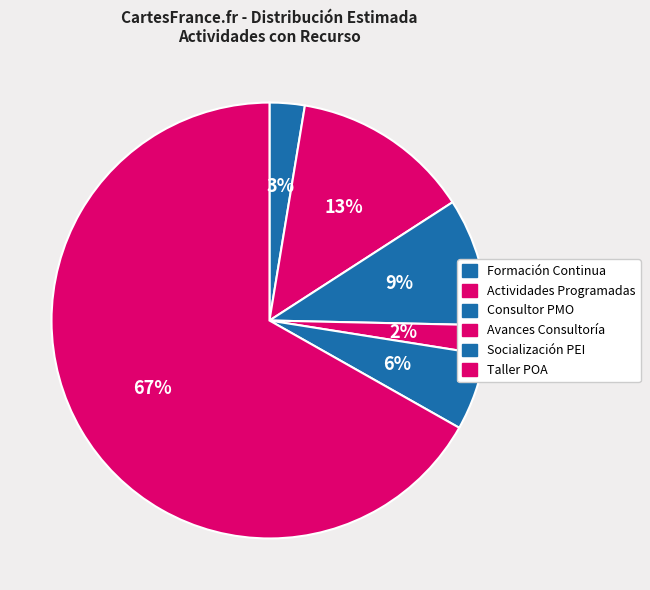

Is there a majority slice in this chart?

Yes